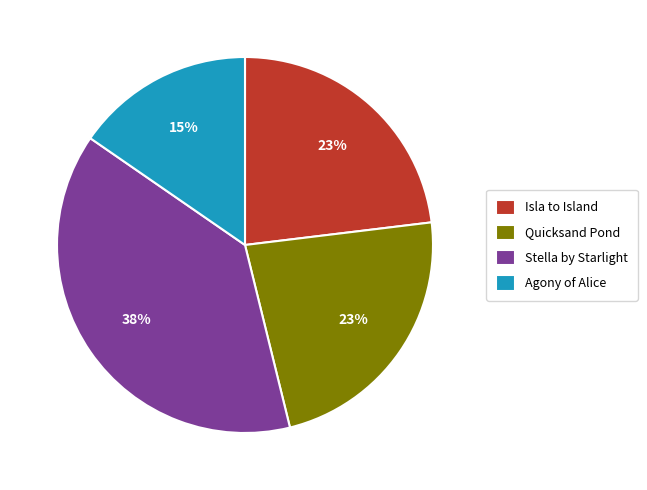

To the nearest percent, what is the combined percentage of Agony of Alice and Quicksand Pond?

38%